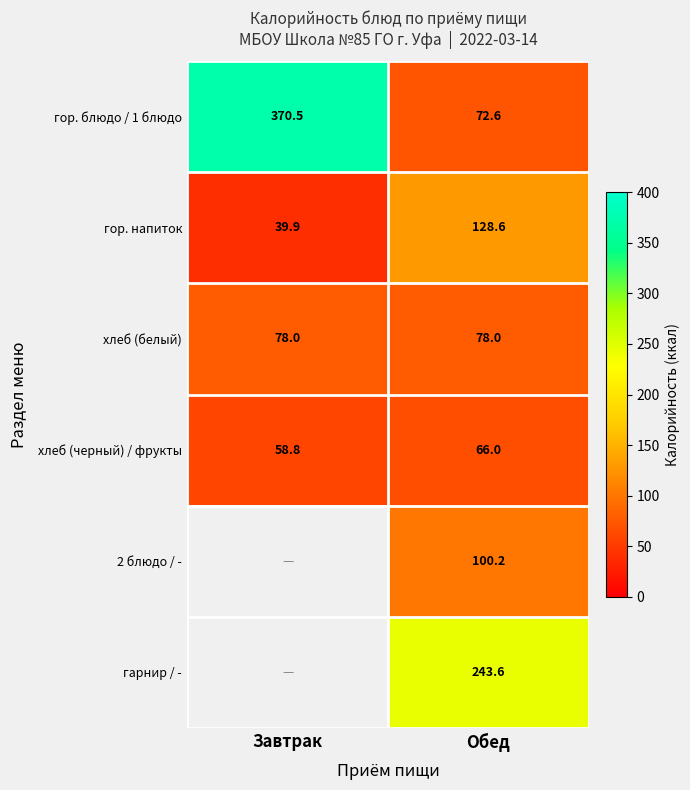

List the labels in order of хлеб (черный) / фрукты value, largest first.

Обед, Завтрак